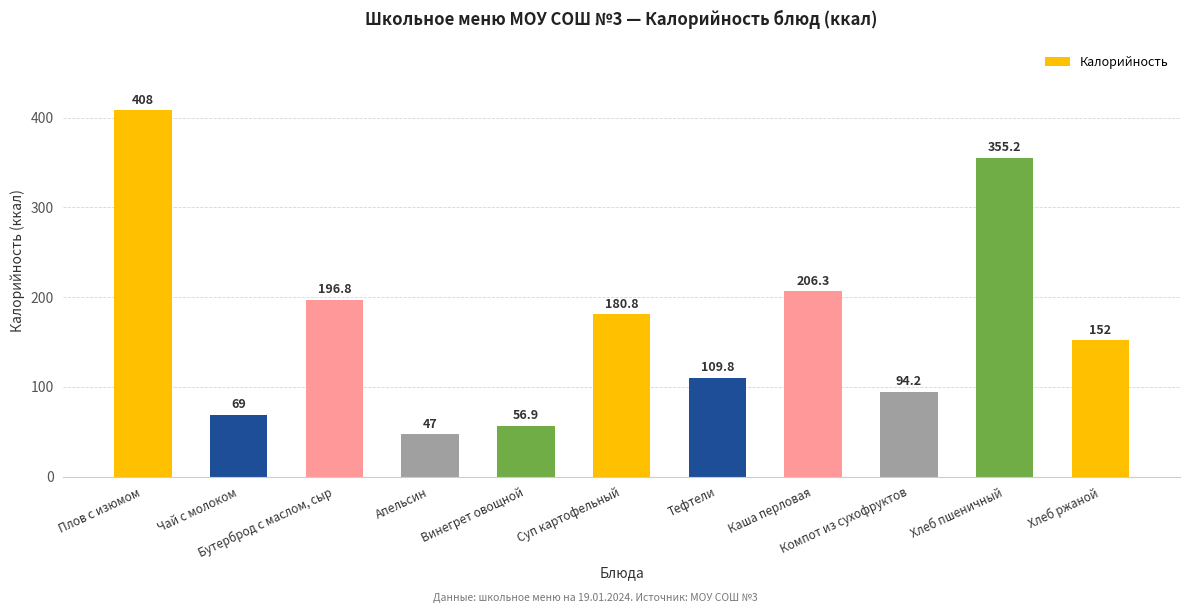

What is the change in value from Тефтели to Каша перловая?

+96.5